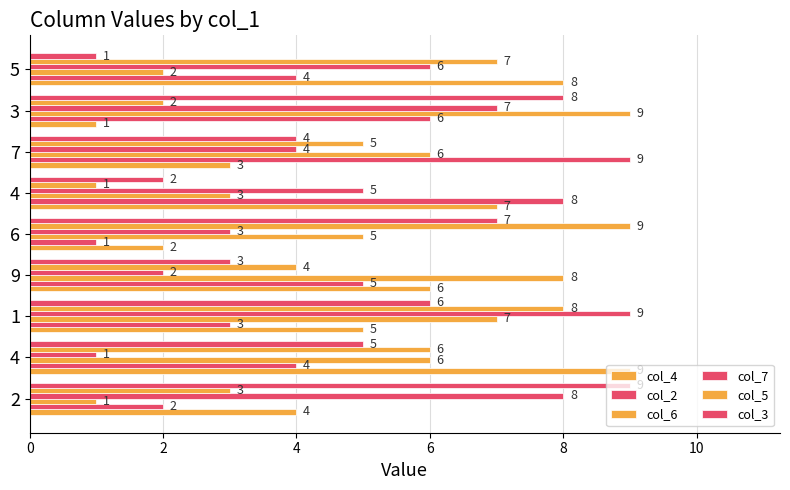

What is the greatest value displayed?

9